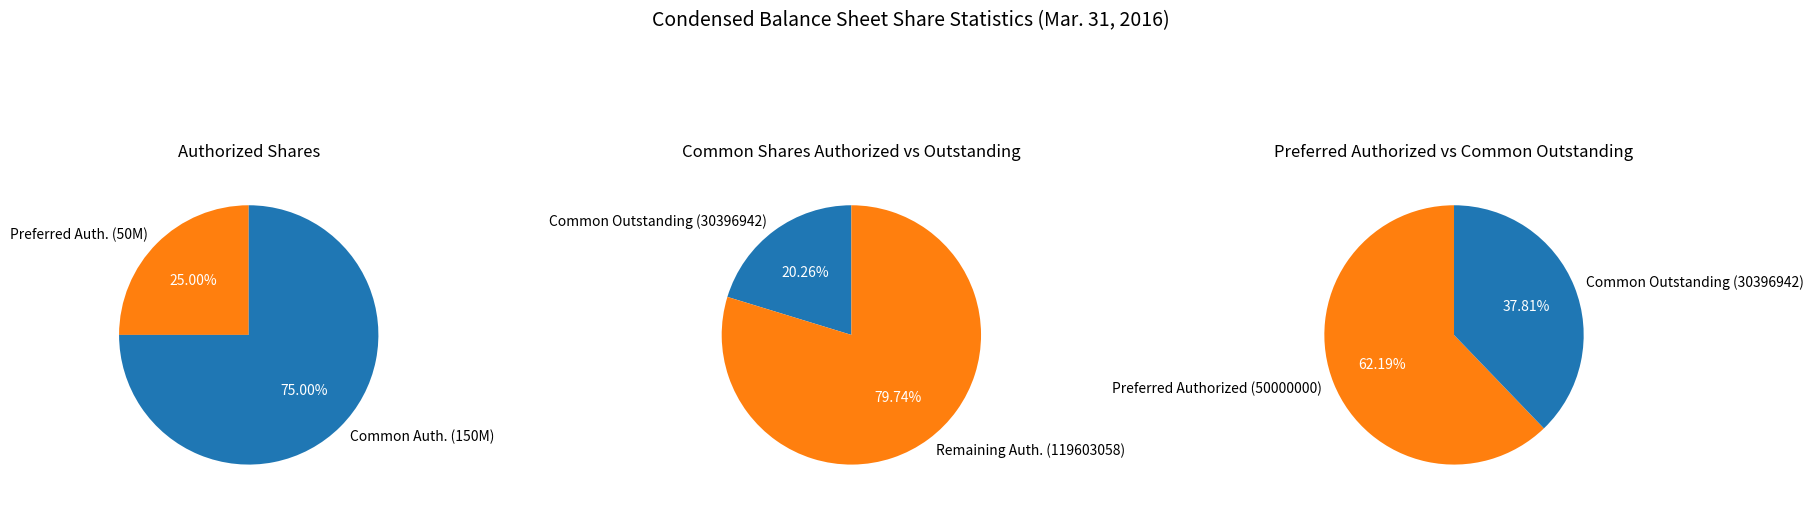

Which category accounts for the majority?

Common Stock, Shares Authorized